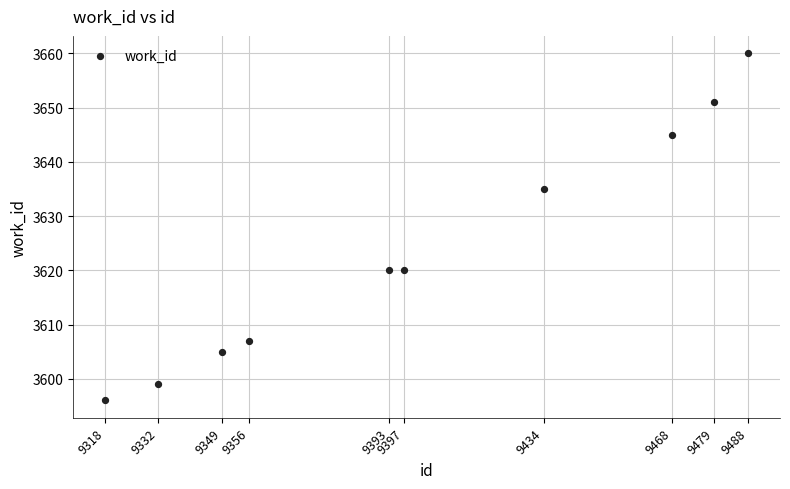

What is the average X value?

9401